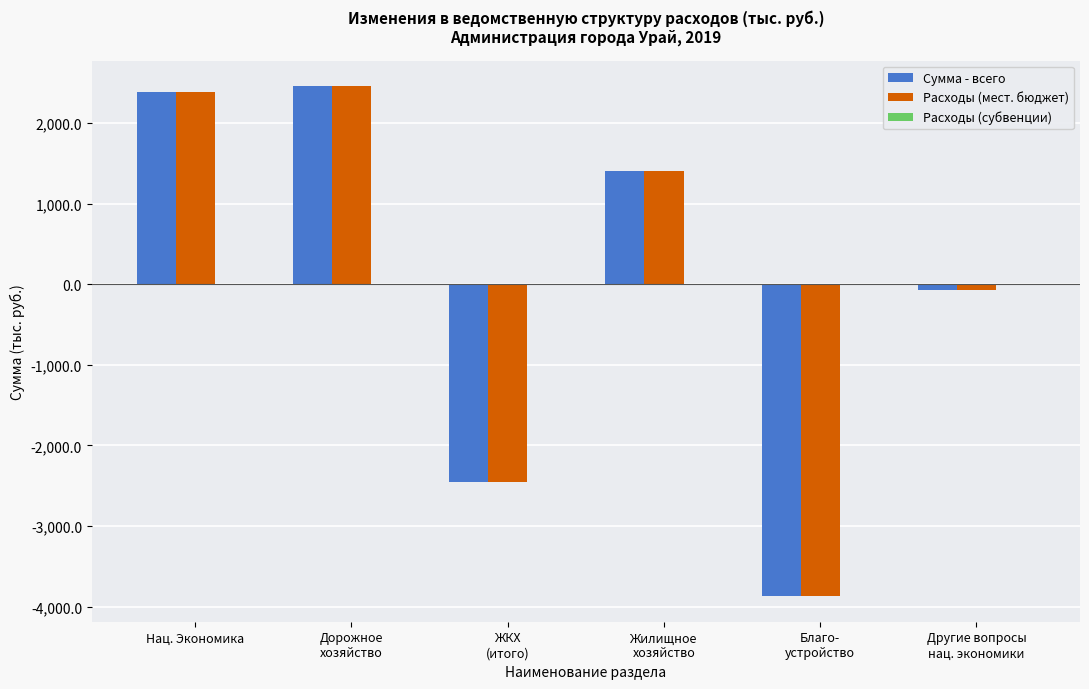

What is the approximate value of Сумма - всего at Дорожное
хозяйство?

2459.4